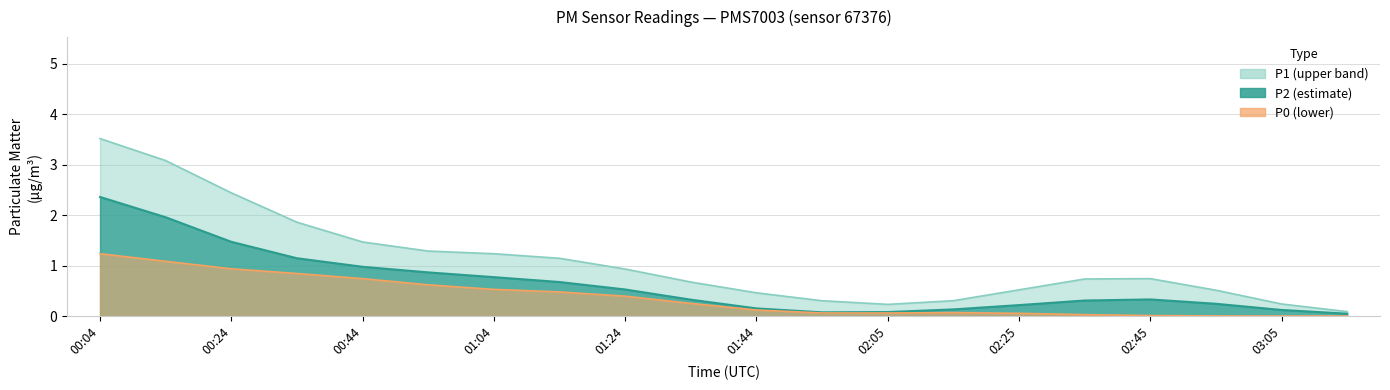

At how many categories does at least one series exceed 0?

13